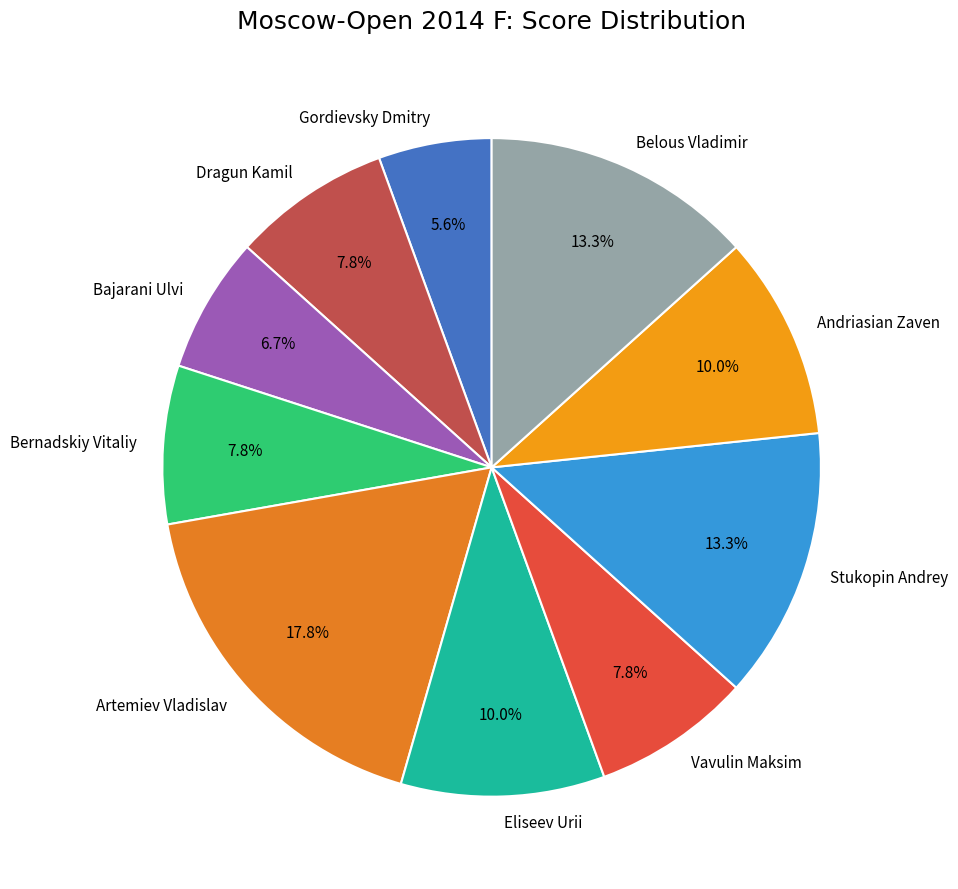

The Stukopin Andrey slice represents 13% of the pie. True or false?

True